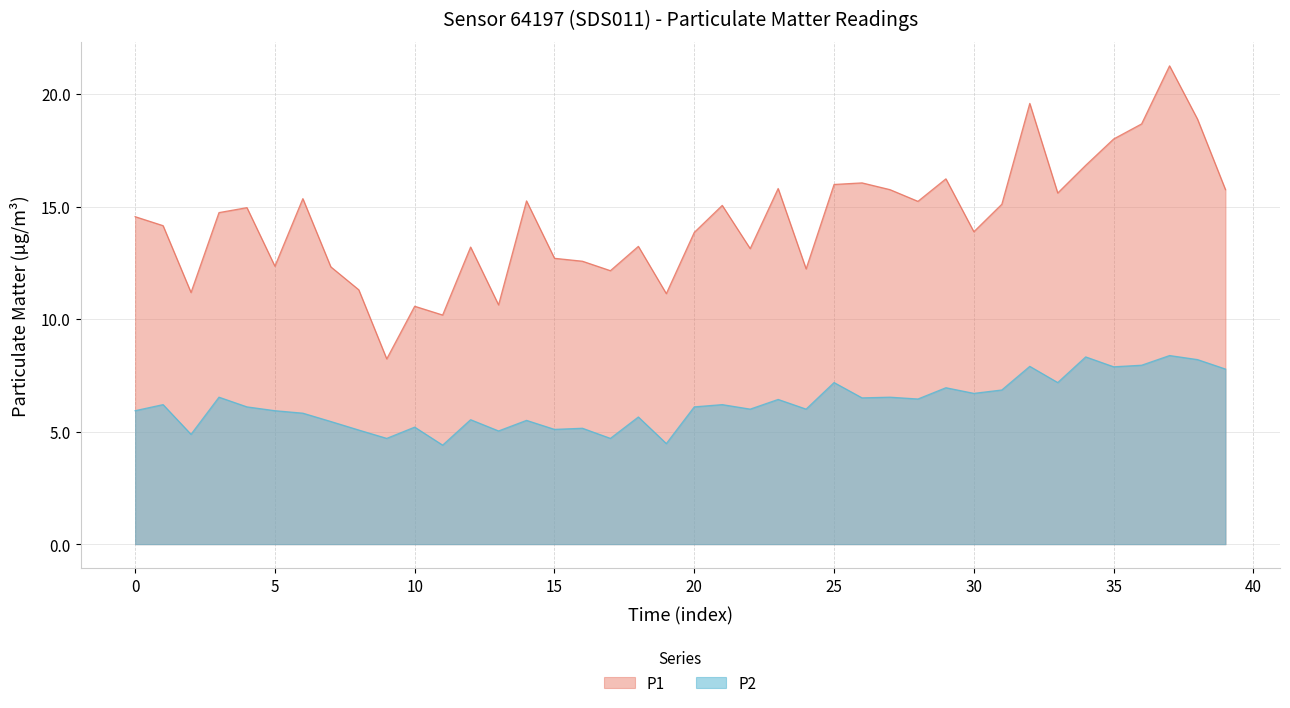

What is the smallest value displayed?

4.4